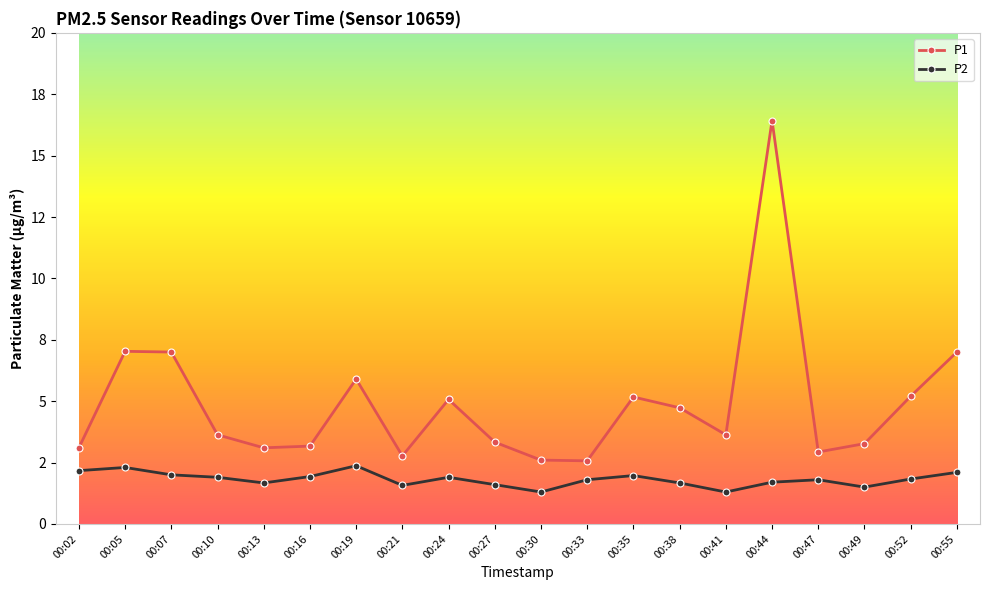

What is the average value of the P1 series?

4.9